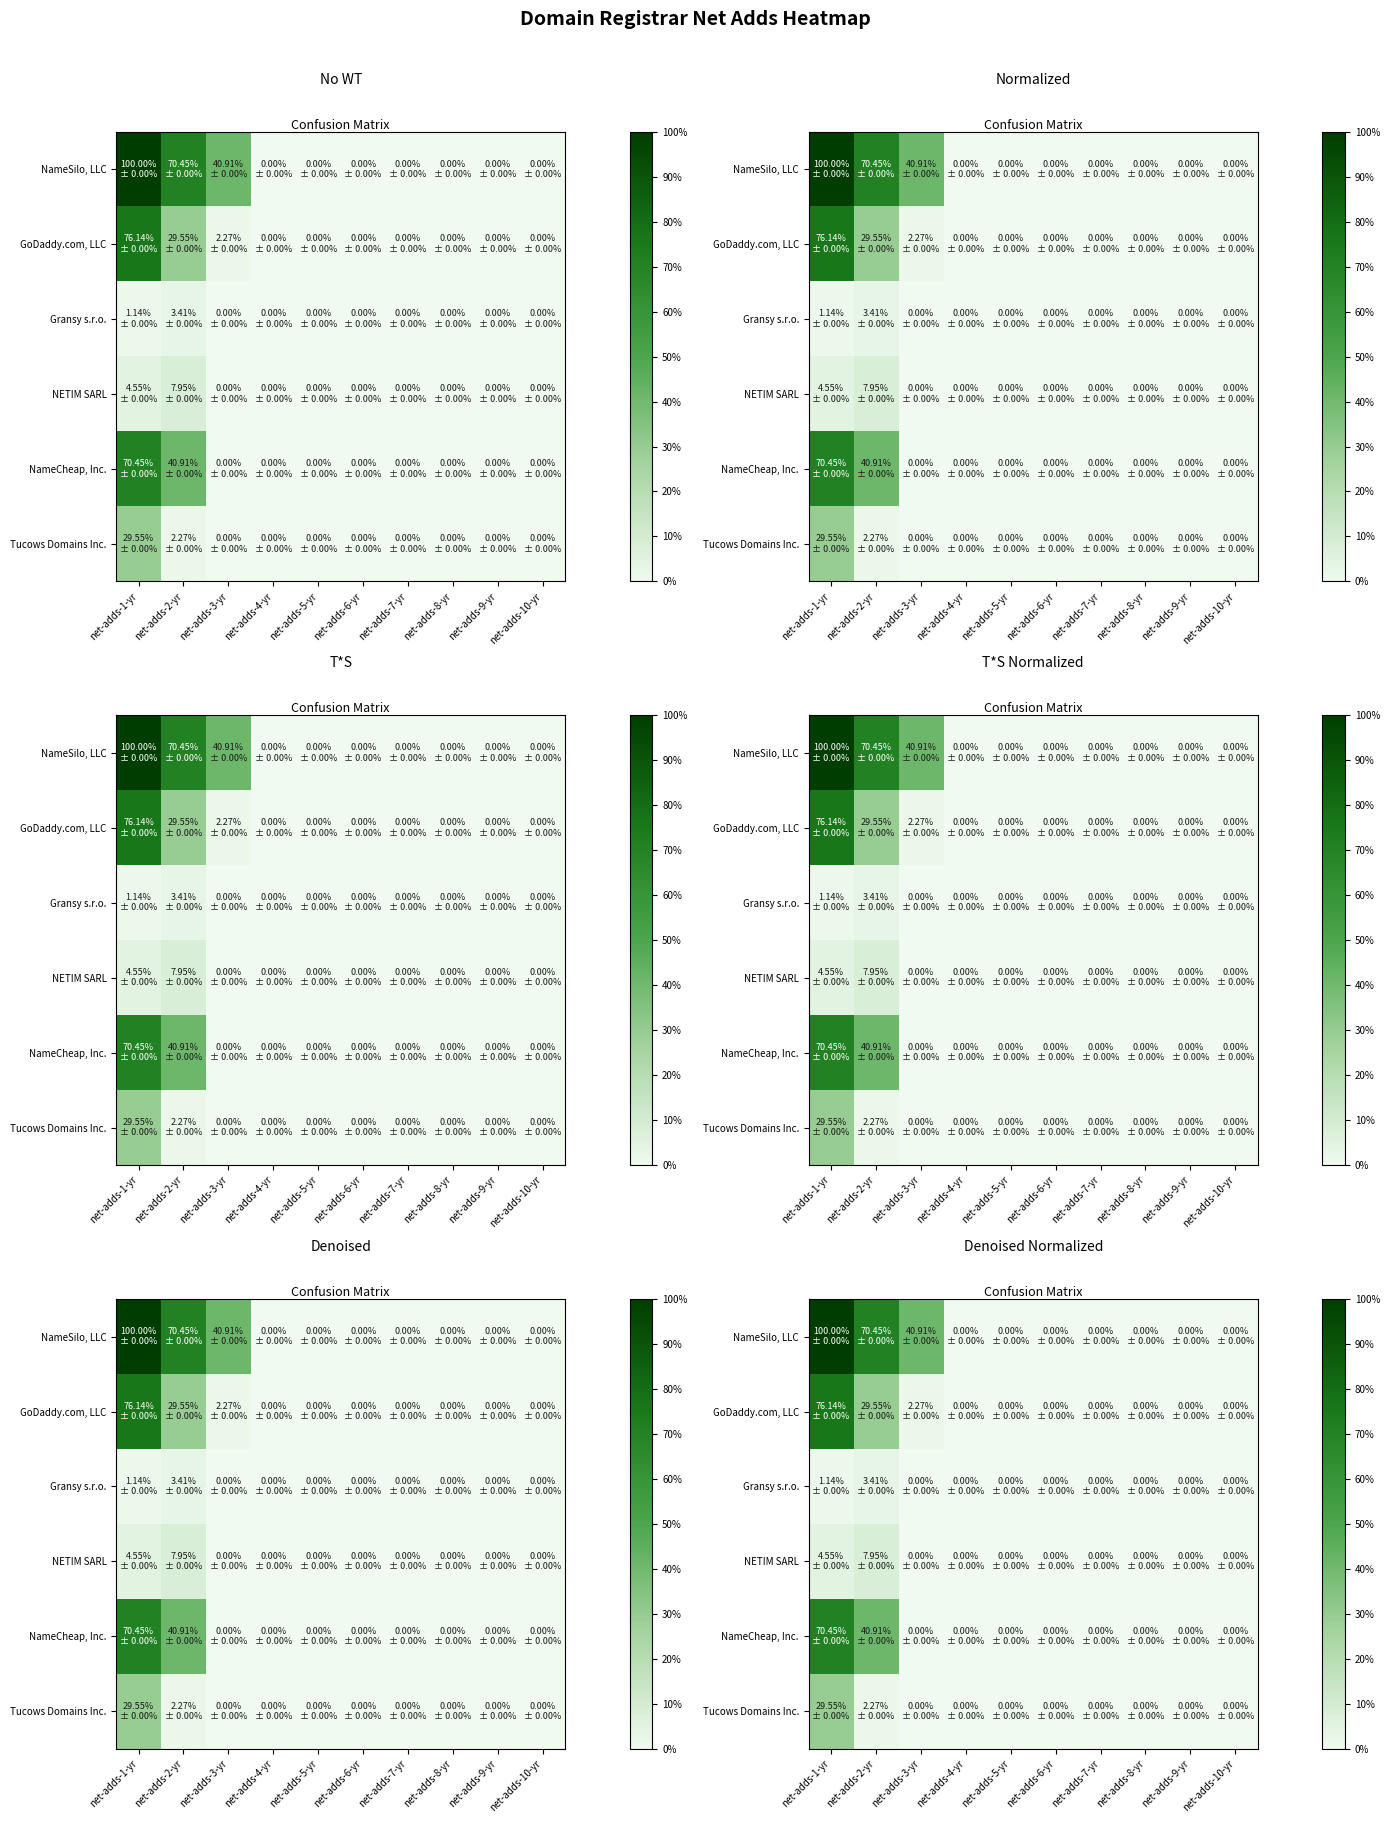

Between net-adds-3-yr and net-adds-4-yr, which is larger?

net-adds-3-yr